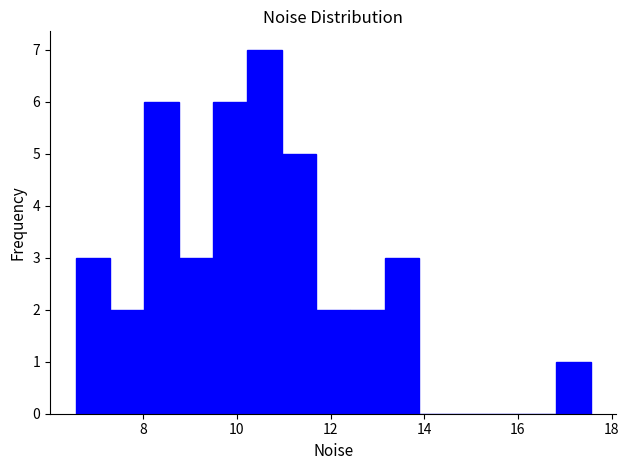

Read against the x-axis, roughly where is the centre of the tallest bar?

10.6